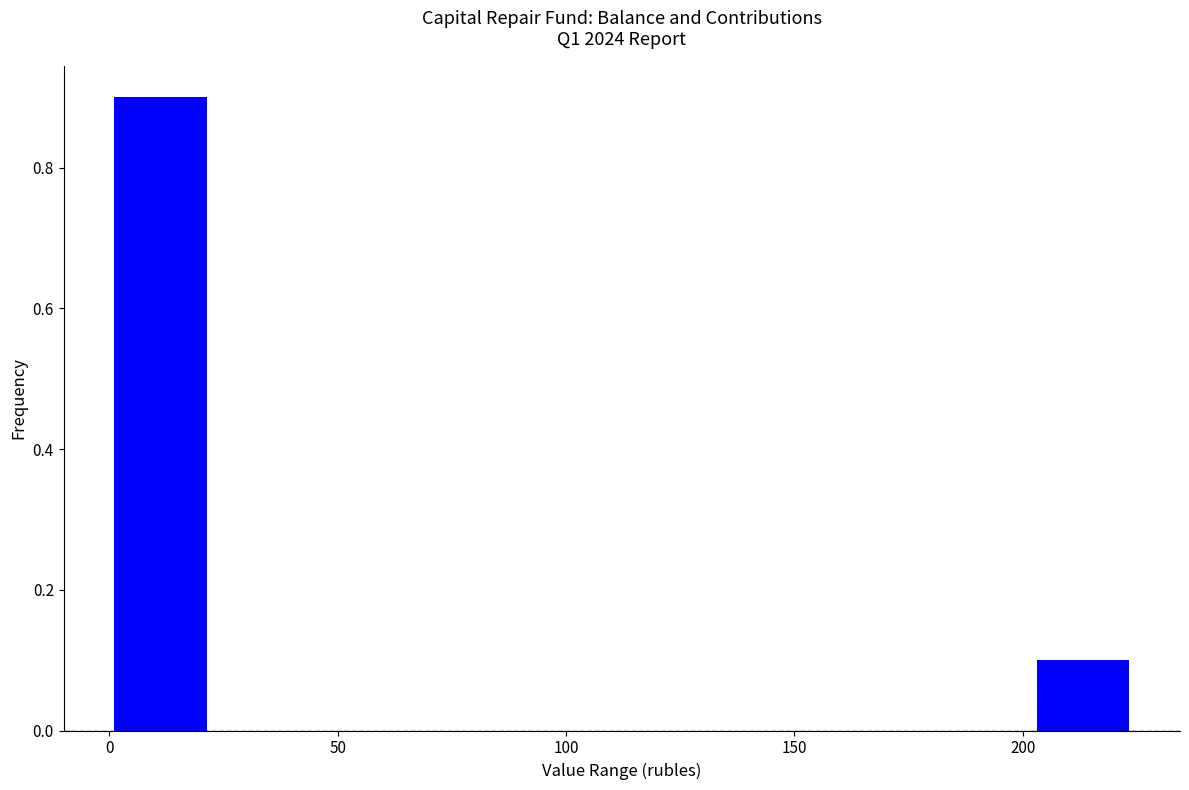

What is the height of the bar covering 200 to 225 on the x-axis? Neither the bar edges nor the heights are printed on the chart, so give them approximately, as read against the axes.

0.1